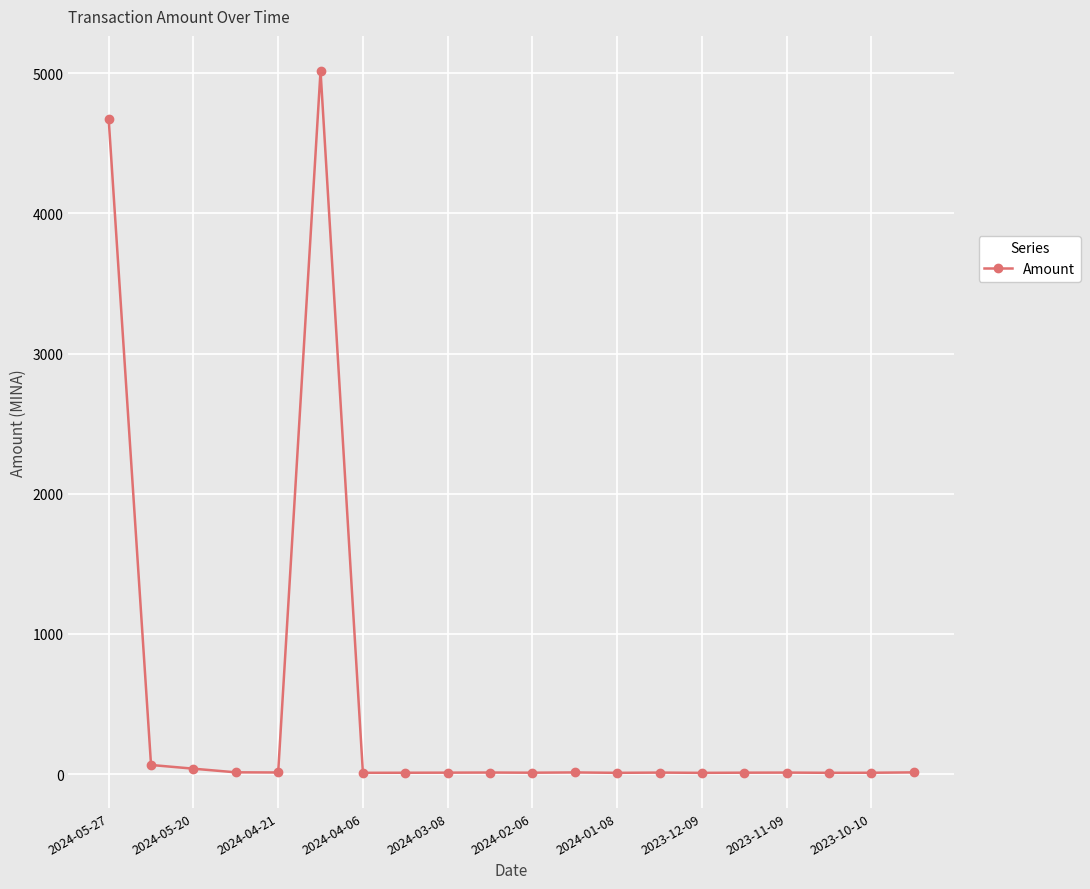

What is the smallest value displayed?

8.3